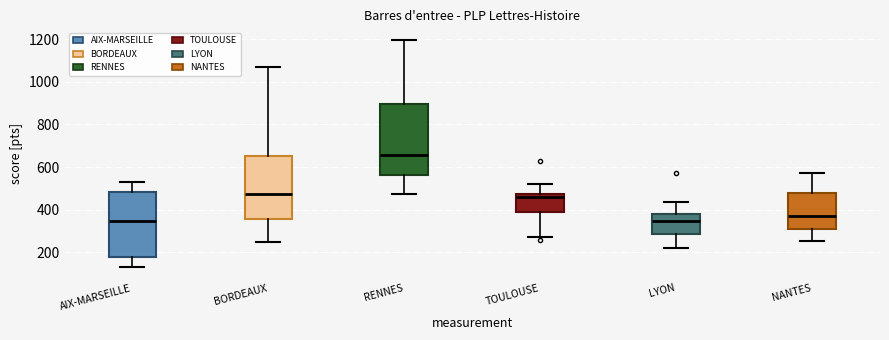

Reading left to right, read every box against the y-axis: the position of its median line, the range the box covers, and the ends of its whiskers. The values are not printed on the chart, so give them approximately, as read against the axis.

AIX-MARSEILLE: median 340, box 180 to 480, whiskers 140 to 520
BORDEAUX: median 480, box 360 to 660, whiskers 240 to 1080
RENNES: median 660, box 560 to 900, whiskers 480 to 1200
TOULOUSE: median 460, box 380 to 480, whiskers 280 to 520
LYON: median 340, box 280 to 380, whiskers 220 to 440
NANTES: median 380, box 300 to 480, whiskers 260 to 580